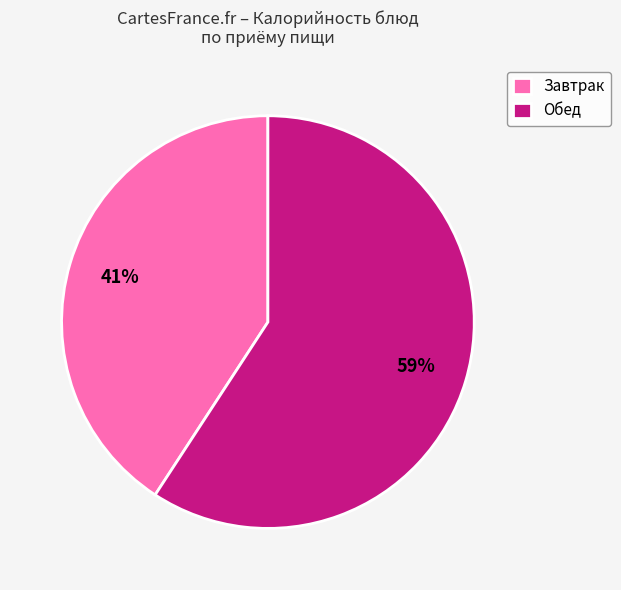

Which has a higher value, Завтрак or Обед?

Обед